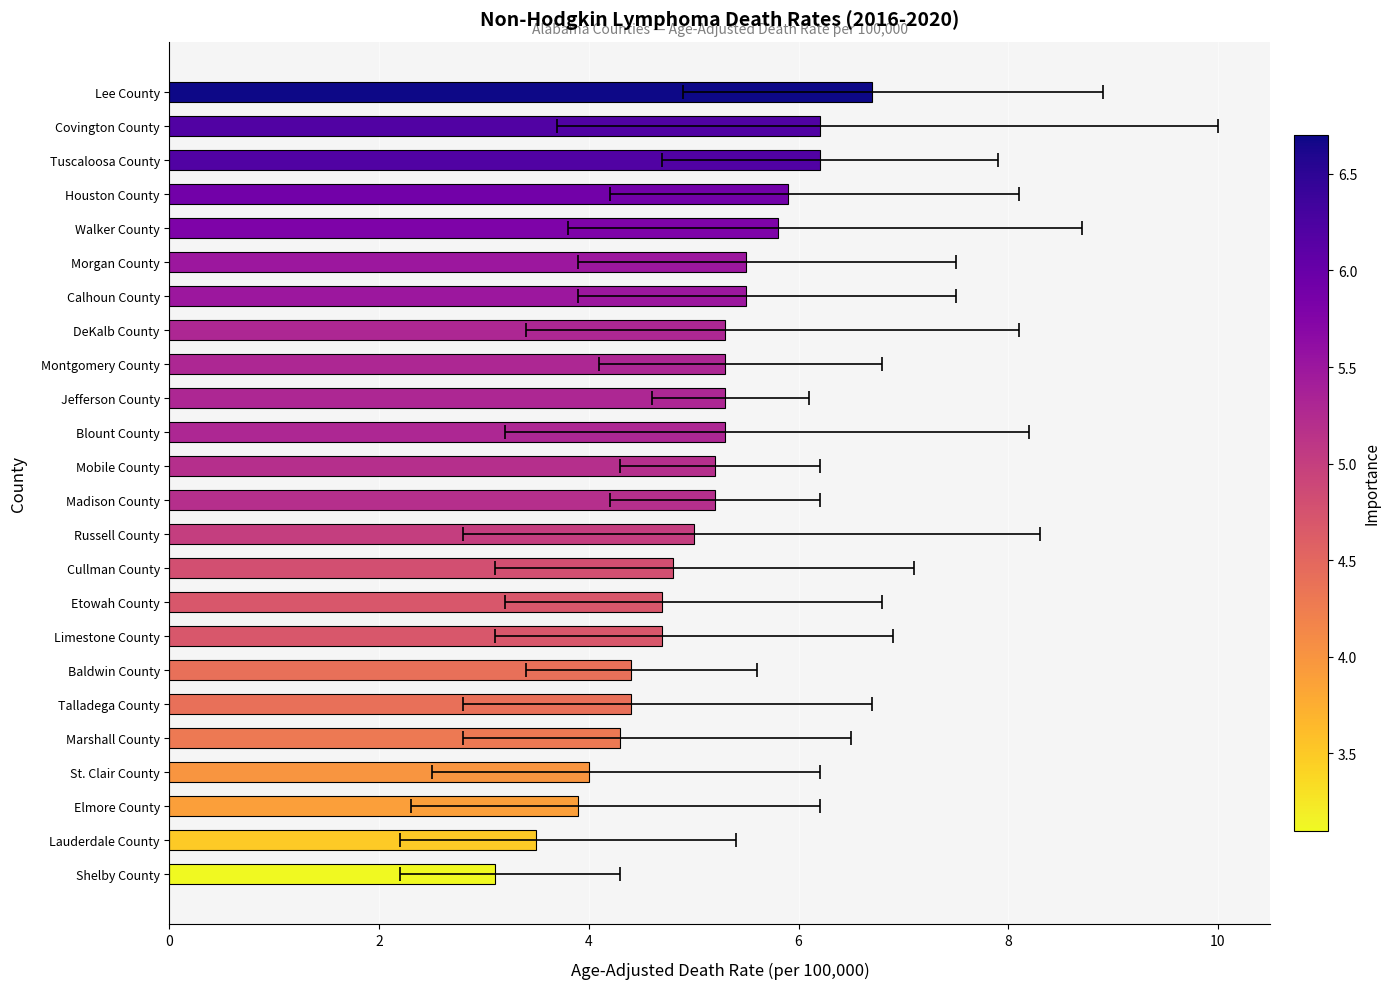

The value at Tuscaloosa County is 3.7. True or false?

False